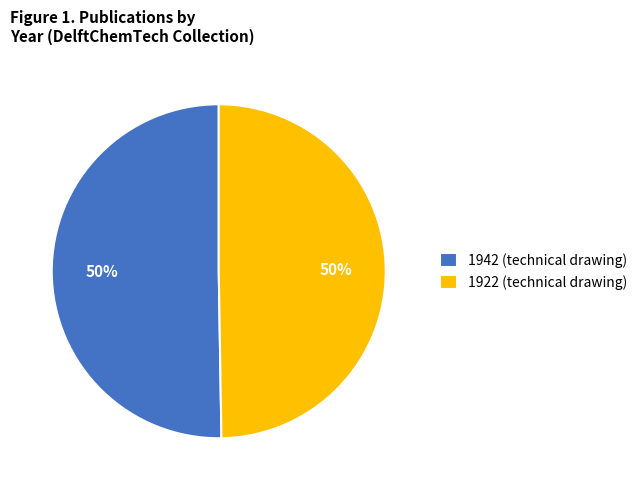

To the nearest percent, what is the combined percentage of 1942 (technical drawing) and 1922 (technical drawing)?

100%